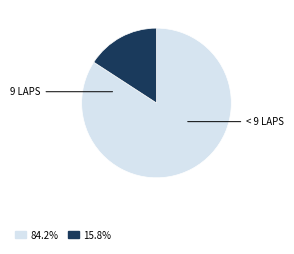

Is there a majority slice in this chart?

Yes